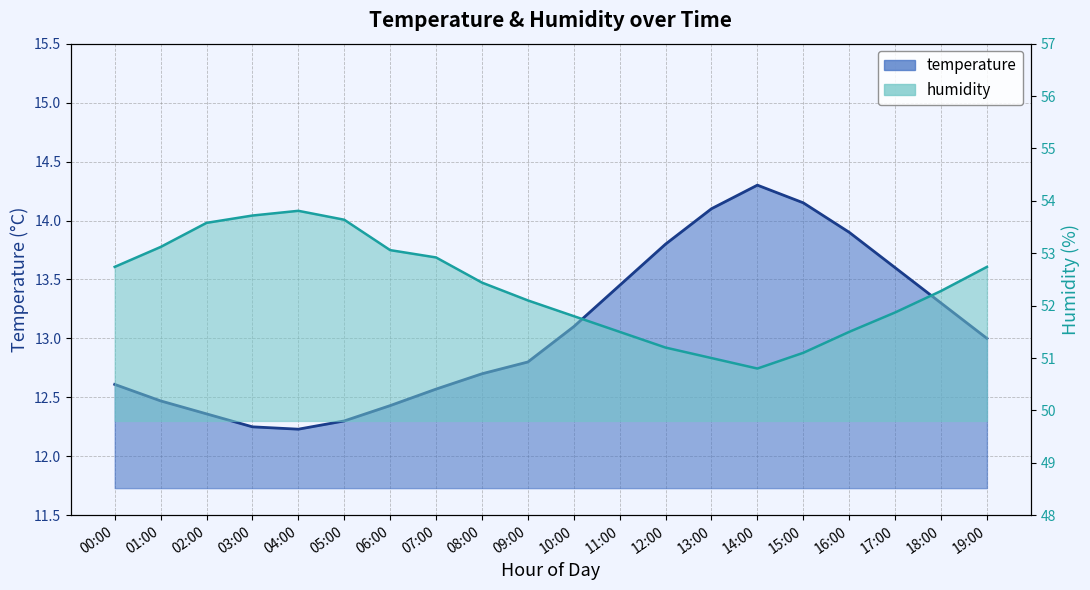

What is the smallest value displayed?

12.2